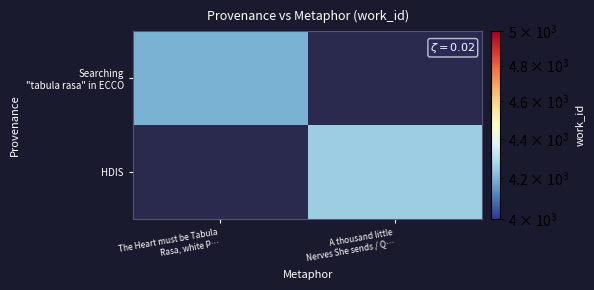

At which label is Searching "tabula rasa" in ECCO closest to 4195?

The Heart must be Tabula Rasa, white P…